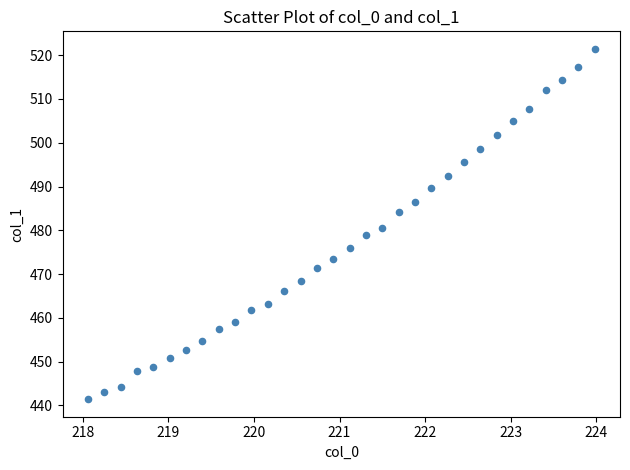

What is the range of Y values (max minus min)?

80.0